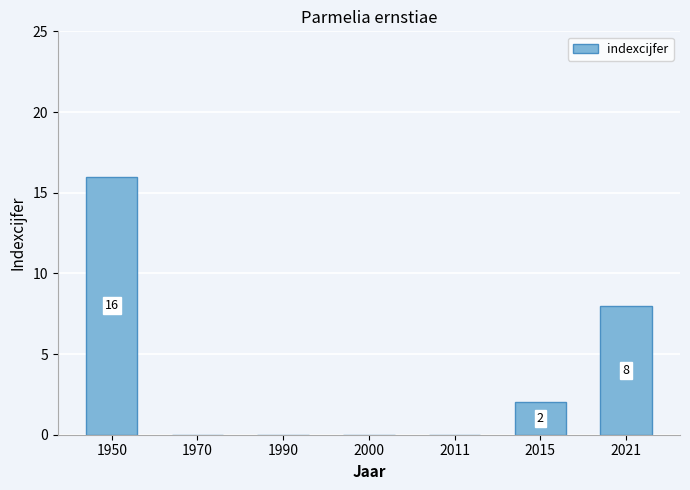

The value at 2011 is 0. True or false?

True